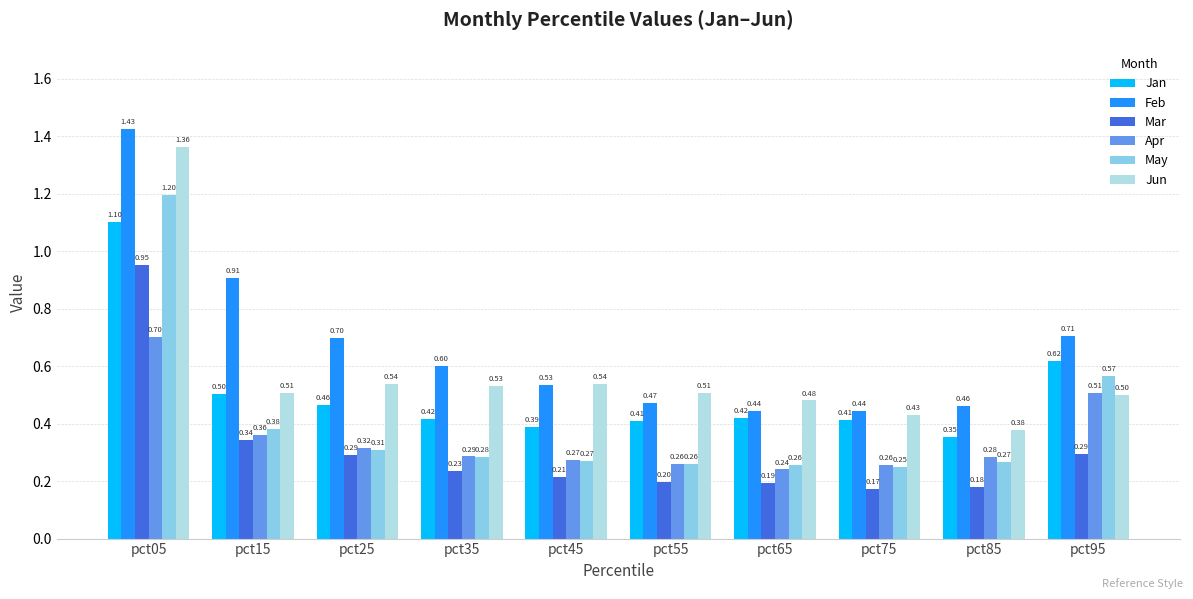

Which series has the largest total across all categories?

Feb